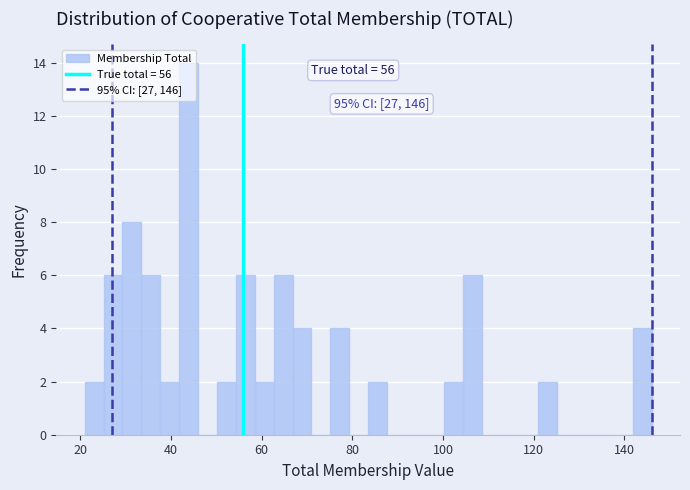

Read against the x-axis, roughly where is the centre of the tallest bar?

44